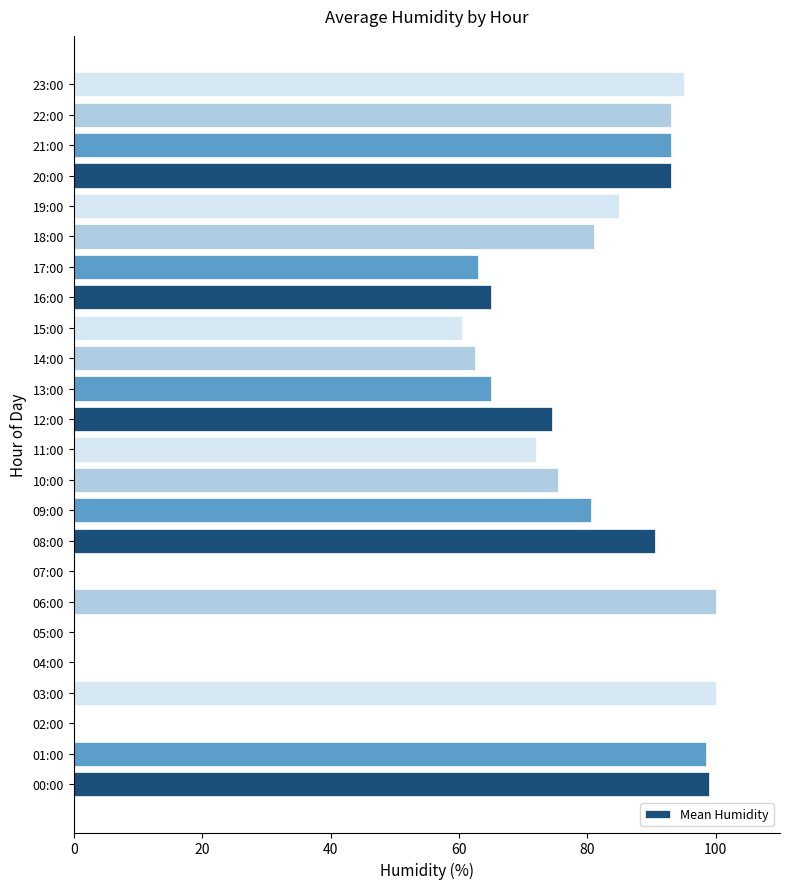

The chart shows a value of 99.7 at 16:00. True or false?

False